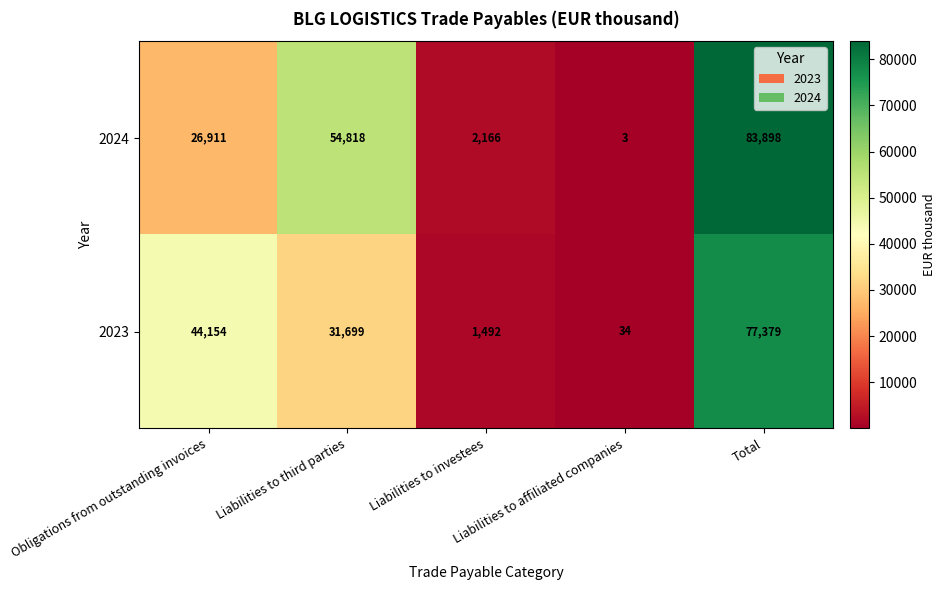

What is the total value across all series at Total?

161277